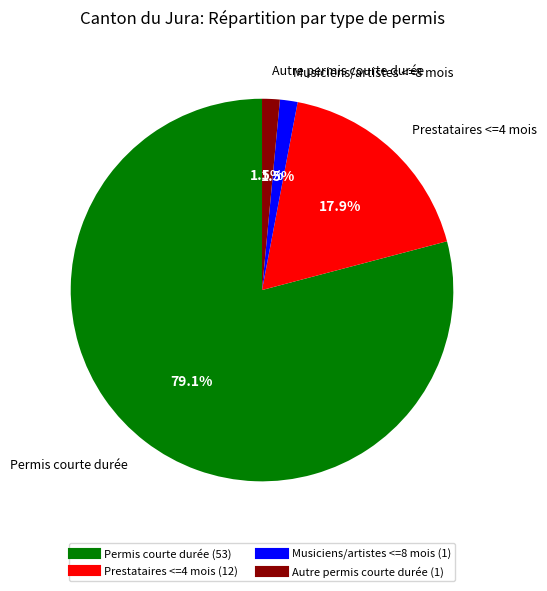

Count the number of slices in the pie.

4